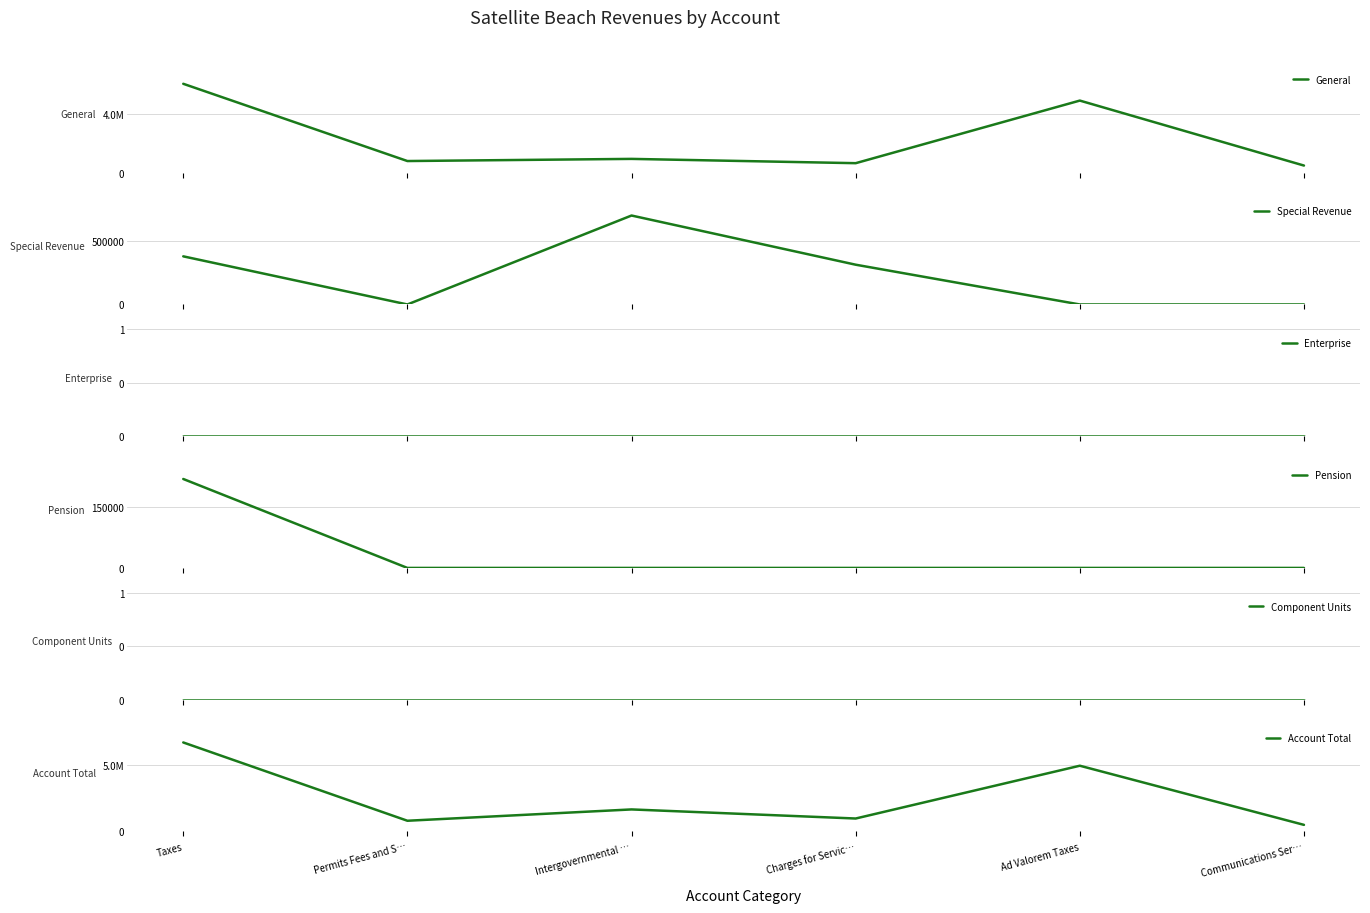

How many data points in Account Total are less than 1655510?

3